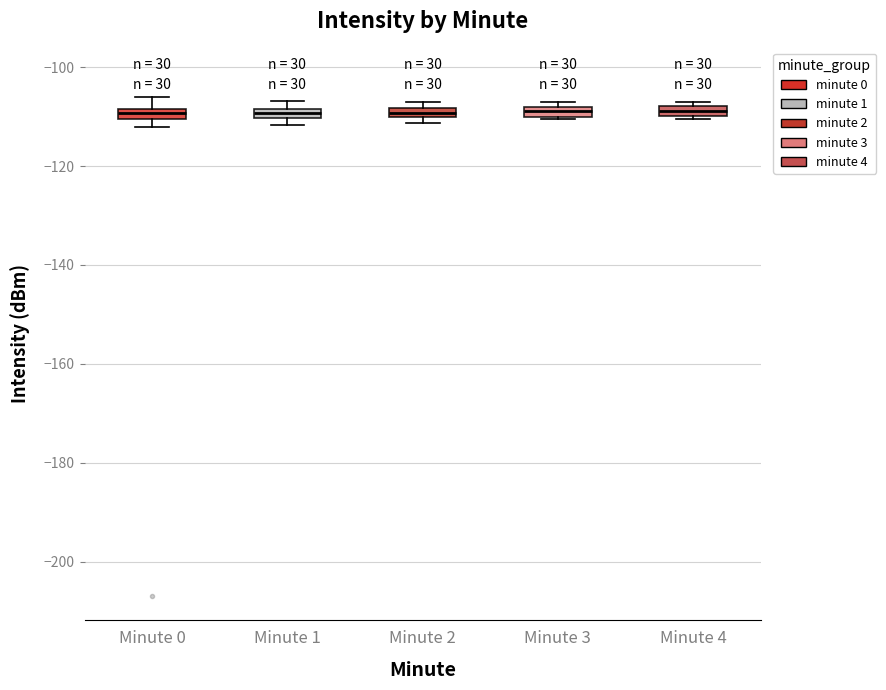

Where is the upper edge of the box for Minute 1 on the y-axis? The values are not printed on the chart, so give them approximately, as read against the axis.

-108